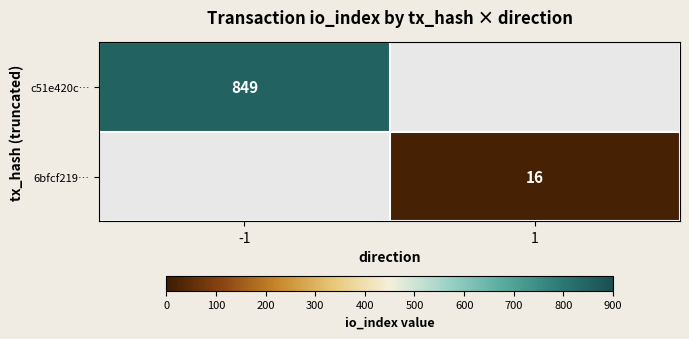

The value of 6bfcf219… at 1 is 16. True or false?

True